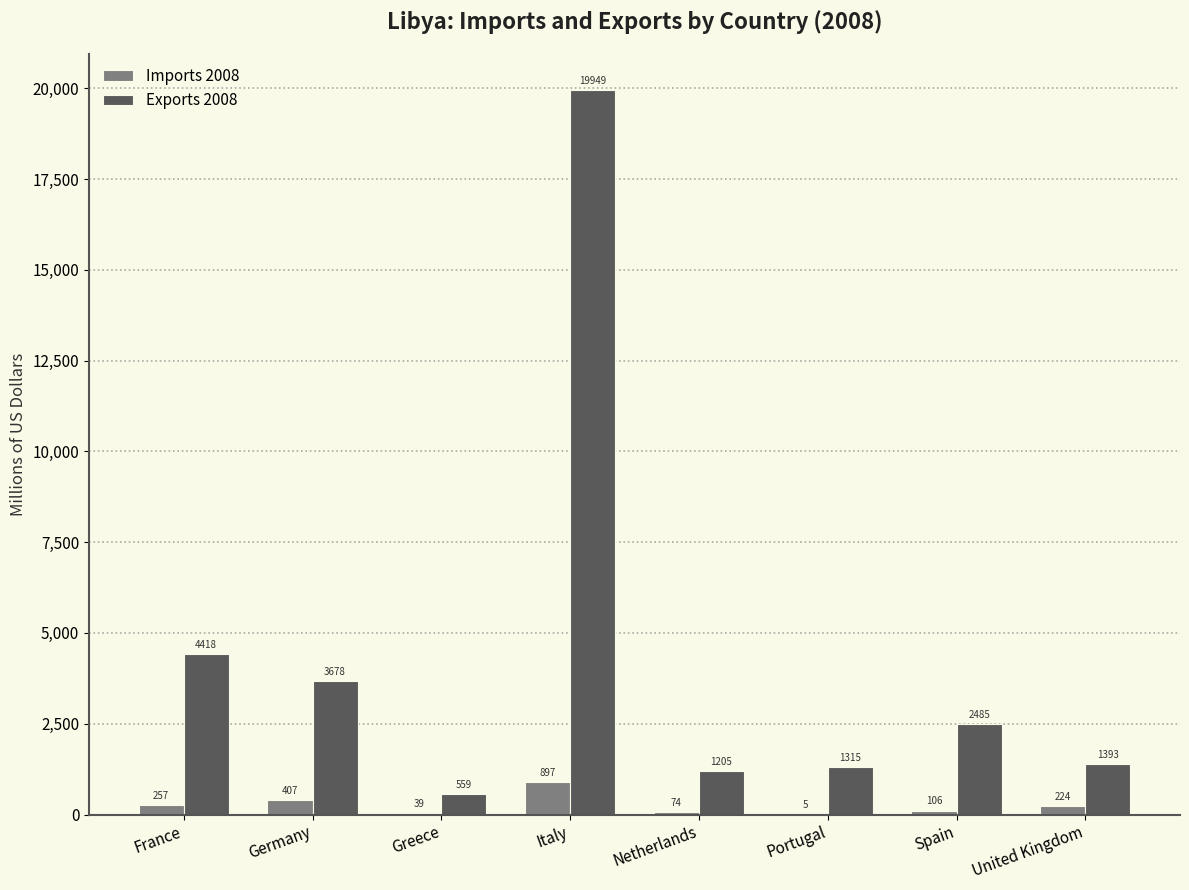

Which category has the highest value in the Imports 2008 series?

Italy